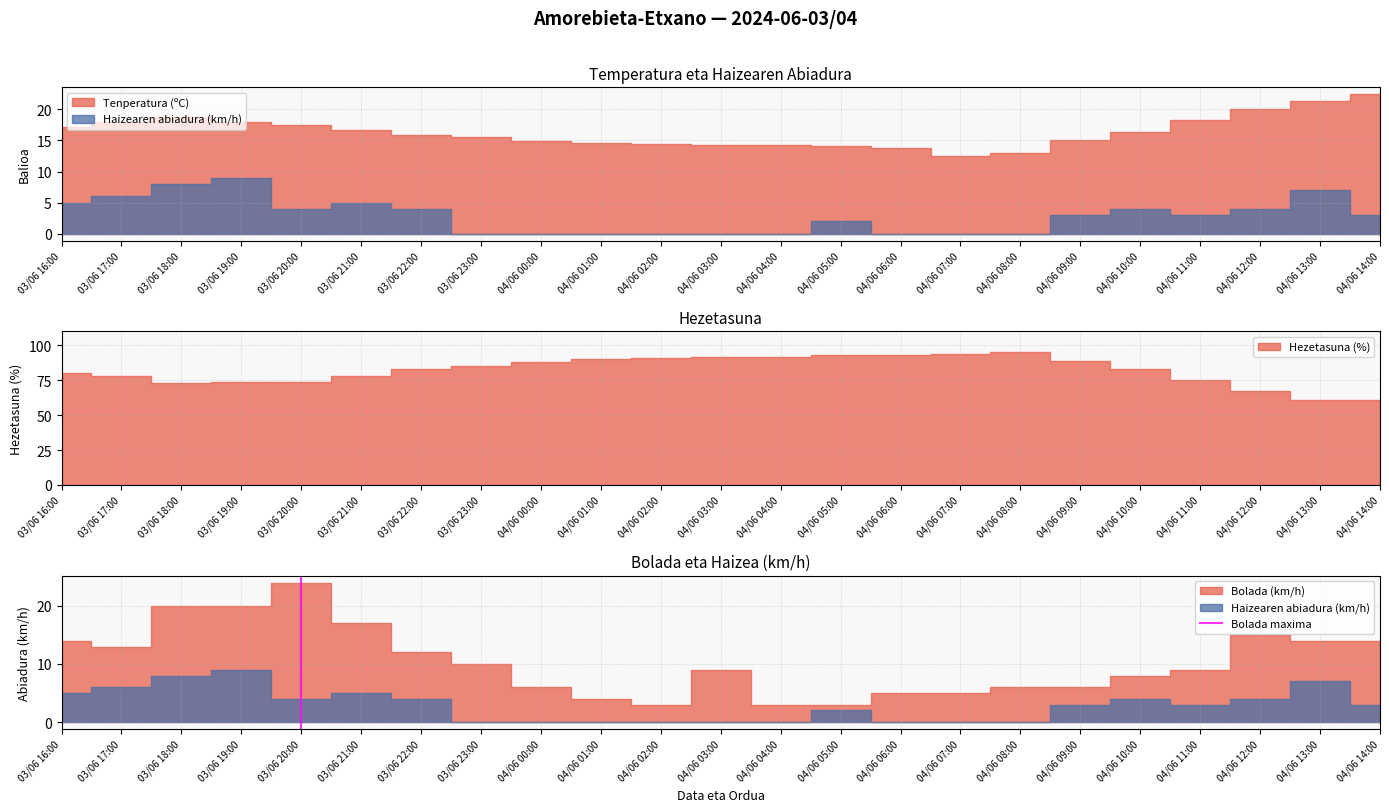

What is the change in value from 03/06 16:00 to 03/06 17:00?

+1